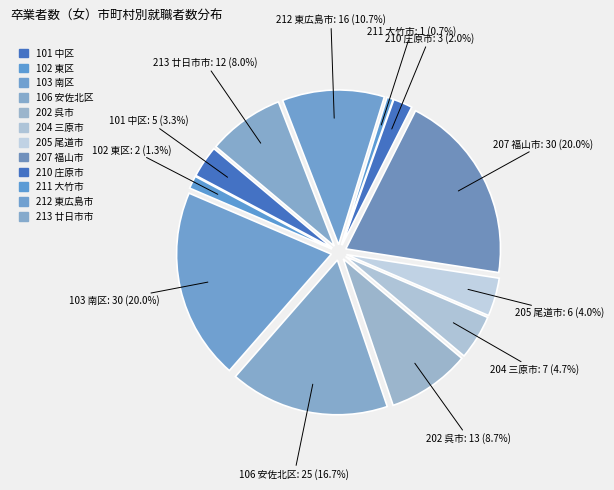

How many segments does this pie chart have?

12